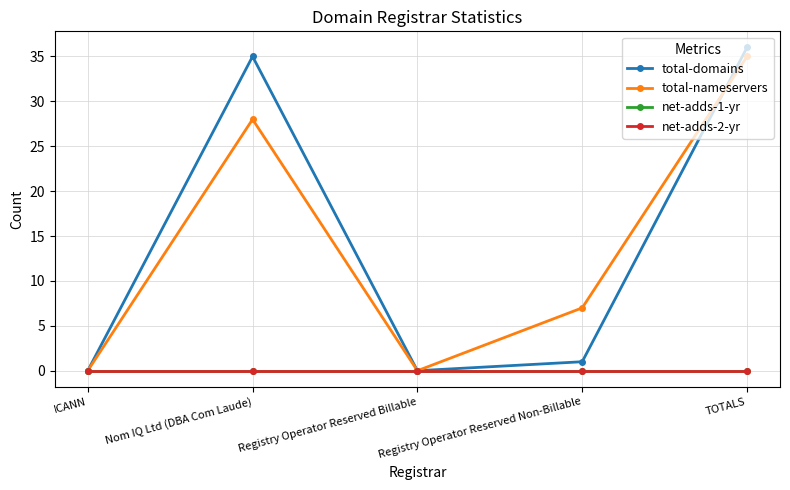

Does the chart have visible grid lines?

Yes